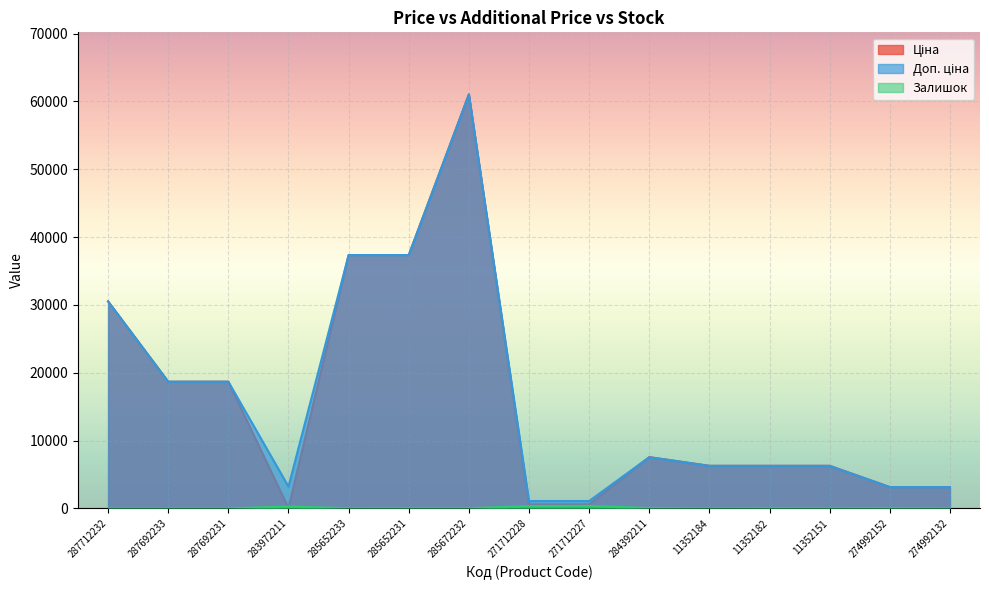

What is the maximum value shown in the chart?

61024.7